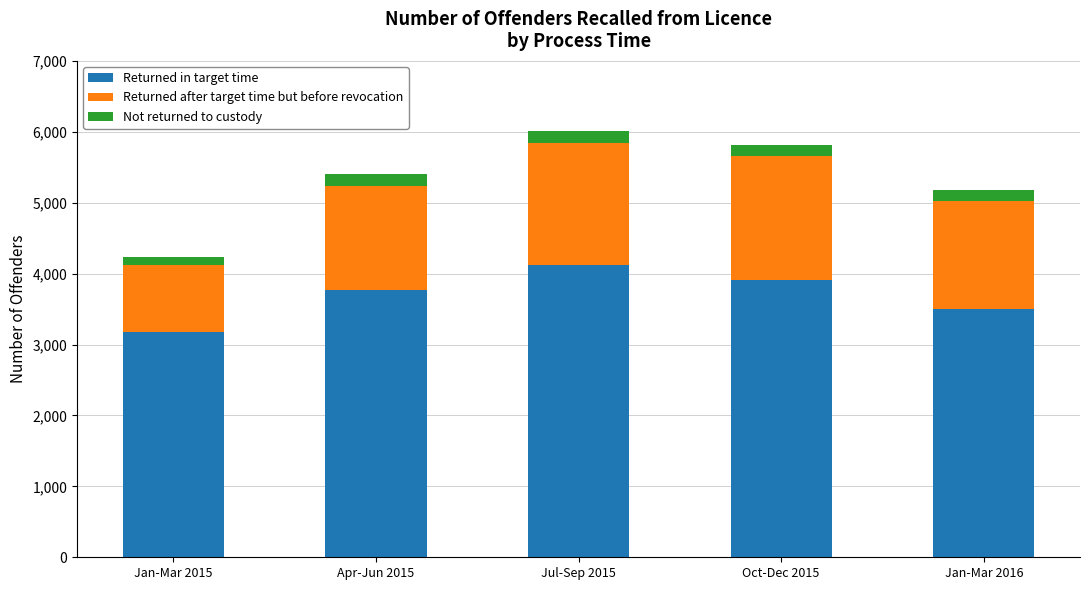

The Returned in target time series shows 839 at Jan-Mar 2015. True or false?

False